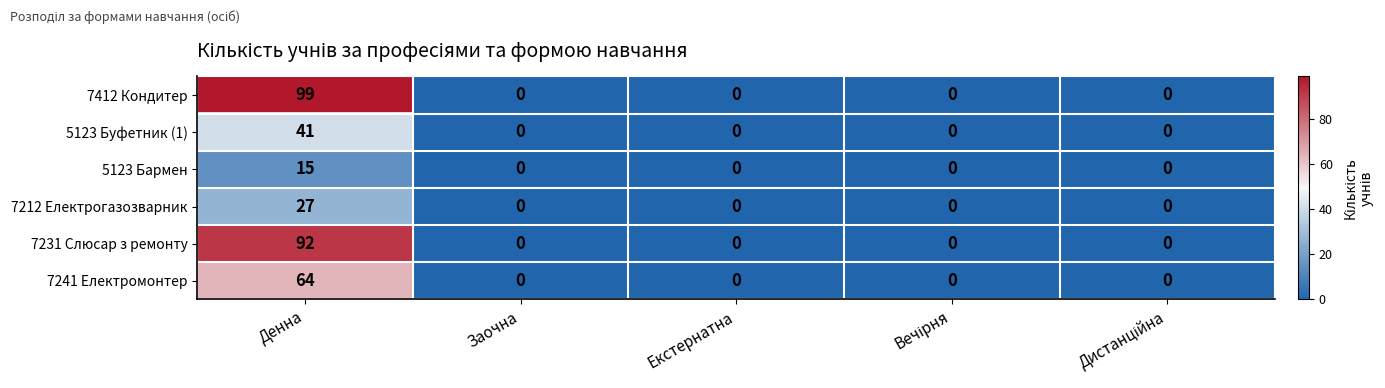

List the series in order of their peak value, highest first.

7412 Кондитер, 7231 Слюсар з ремонту, 7241 Електромонтер, 5123 Буфетник (1), 7212 Електрогазозварник, 5123 Бармен